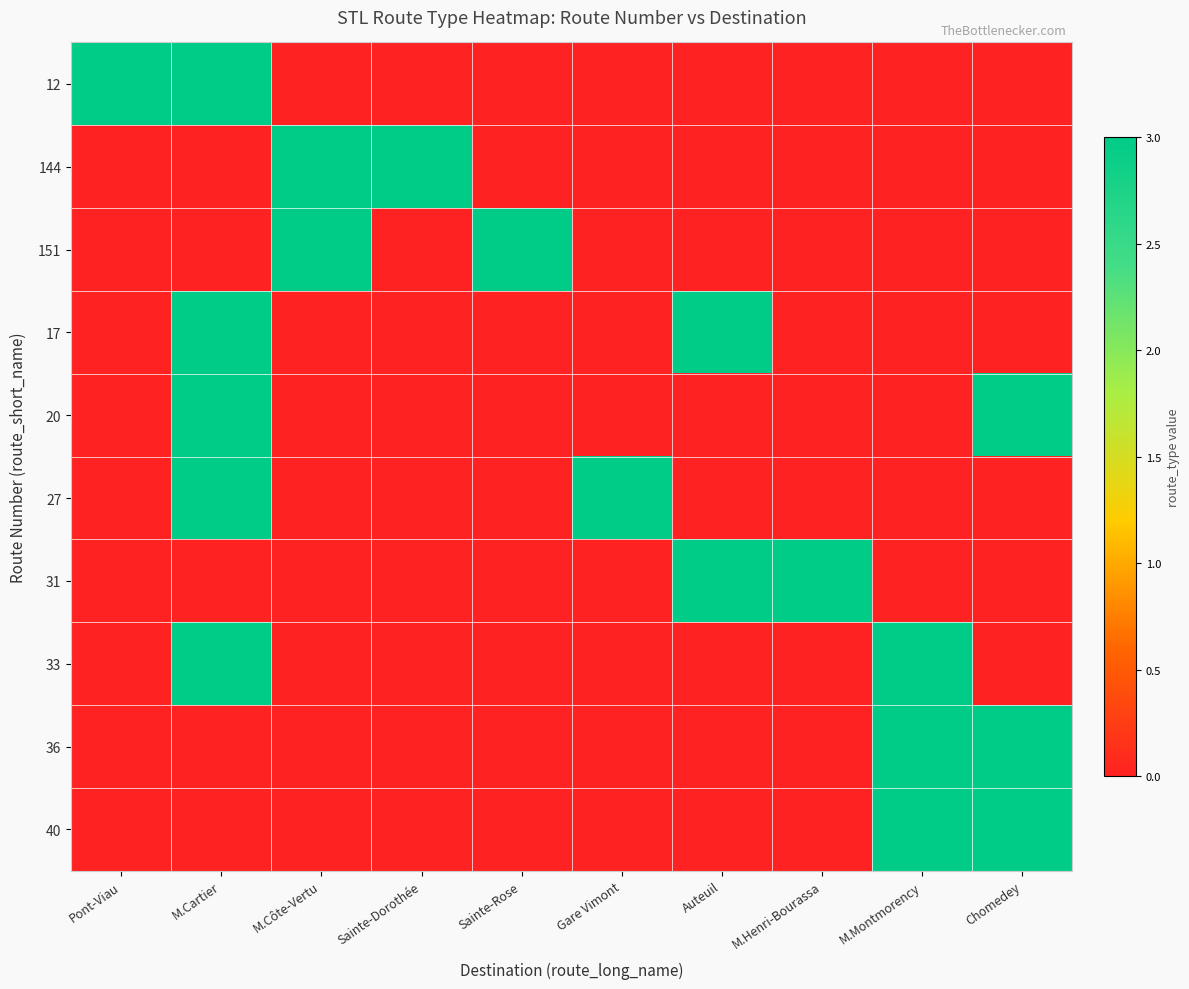

Reading left to right, list all the values displayed in this chart.

12: Pont-Viau=3	M.Cartier=3	M.Côte-Vertu=0	Sainte-Dorothée=0	Sainte-Rose=0	Gare Vimont=0	Auteuil=0	M.Henri-Bourassa=0	M.Montmorency=0	Chomedey=0
144: Pont-Viau=0	M.Cartier=0	M.Côte-Vertu=3	Sainte-Dorothée=3	Sainte-Rose=0	Gare Vimont=0	Auteuil=0	M.Henri-Bourassa=0	M.Montmorency=0	Chomedey=0
151: Pont-Viau=0	M.Cartier=0	M.Côte-Vertu=3	Sainte-Dorothée=0	Sainte-Rose=3	Gare Vimont=0	Auteuil=0	M.Henri-Bourassa=0	M.Montmorency=0	Chomedey=0
17: Pont-Viau=0	M.Cartier=3	M.Côte-Vertu=0	Sainte-Dorothée=0	Sainte-Rose=0	Gare Vimont=0	Auteuil=3	M.Henri-Bourassa=0	M.Montmorency=0	Chomedey=0
20: Pont-Viau=0	M.Cartier=3	M.Côte-Vertu=0	Sainte-Dorothée=0	Sainte-Rose=0	Gare Vimont=0	Auteuil=0	M.Henri-Bourassa=0	M.Montmorency=0	Chomedey=3
27: Pont-Viau=0	M.Cartier=3	M.Côte-Vertu=0	Sainte-Dorothée=0	Sainte-Rose=0	Gare Vimont=3	Auteuil=0	M.Henri-Bourassa=0	M.Montmorency=0	Chomedey=0
31: Pont-Viau=0	M.Cartier=0	M.Côte-Vertu=0	Sainte-Dorothée=0	Sainte-Rose=0	Gare Vimont=0	Auteuil=3	M.Henri-Bourassa=3	M.Montmorency=0	Chomedey=0
33: Pont-Viau=0	M.Cartier=3	M.Côte-Vertu=0	Sainte-Dorothée=0	Sainte-Rose=0	Gare Vimont=0	Auteuil=0	M.Henri-Bourassa=0	M.Montmorency=3	Chomedey=0
36: Pont-Viau=0	M.Cartier=0	M.Côte-Vertu=0	Sainte-Dorothée=0	Sainte-Rose=0	Gare Vimont=0	Auteuil=0	M.Henri-Bourassa=0	M.Montmorency=3	Chomedey=3
40: Pont-Viau=0	M.Cartier=0	M.Côte-Vertu=0	Sainte-Dorothée=0	Sainte-Rose=0	Gare Vimont=0	Auteuil=0	M.Henri-Bourassa=0	M.Montmorency=3	Chomedey=3